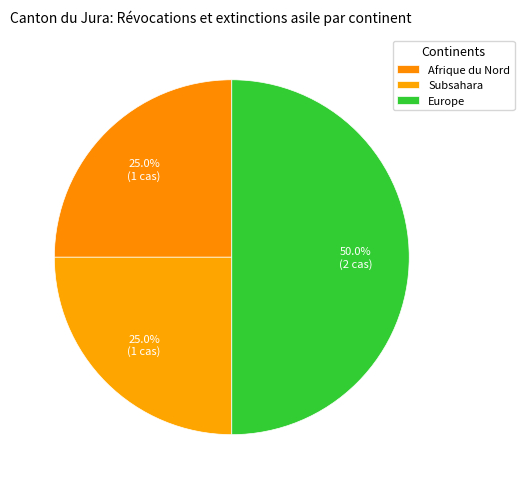

The Subsahara slice represents 31% of the pie. True or false?

False